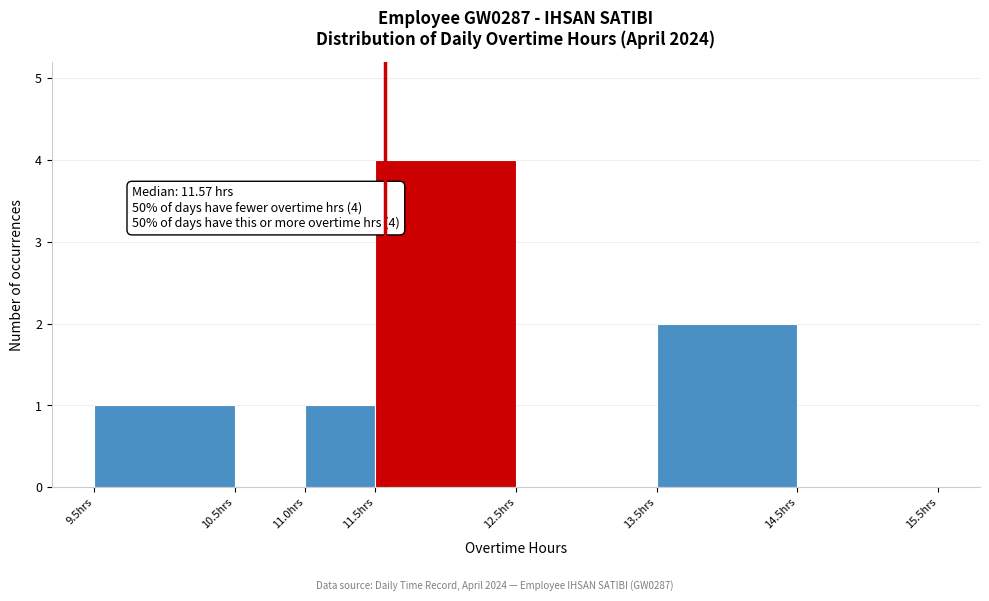

Which range on the x-axis has the tallest bar?

11.5 to 12.5